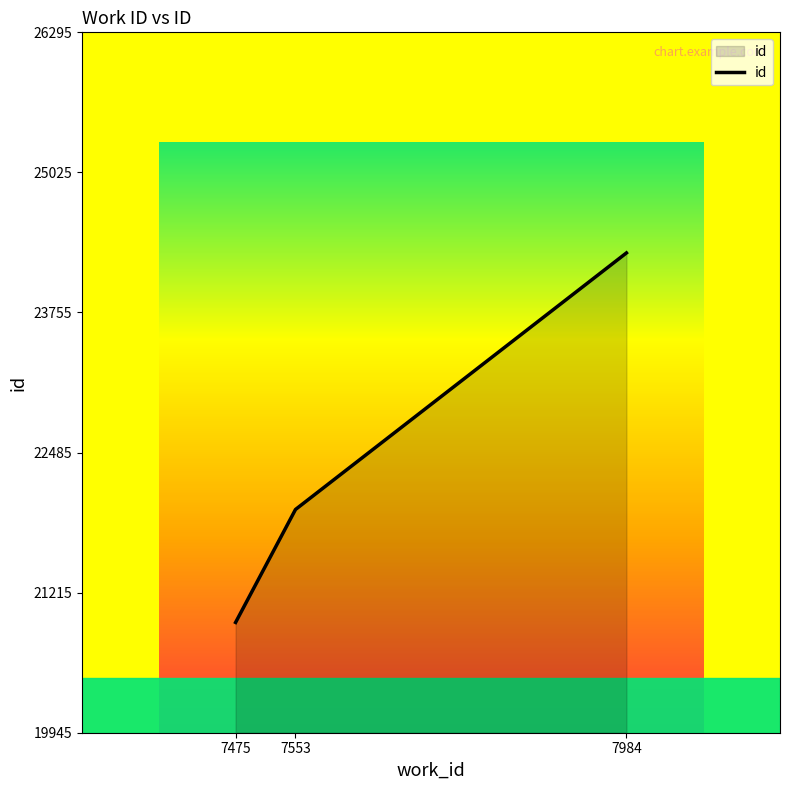

What is the change in value from 7475 to 7984?

+3350